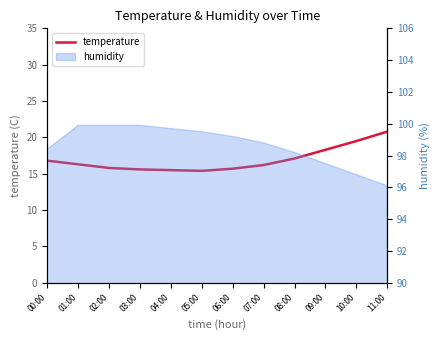

What is the difference between the maximum and minimum values?

5.4